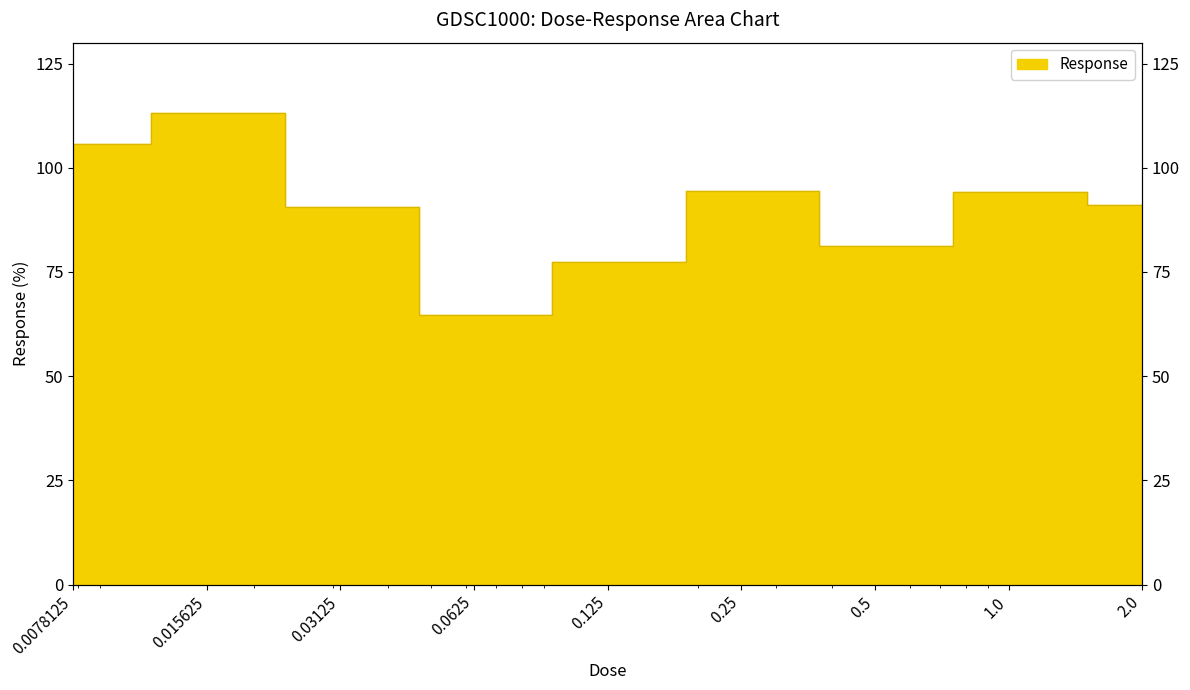

Count the number of values greater than 90.

6